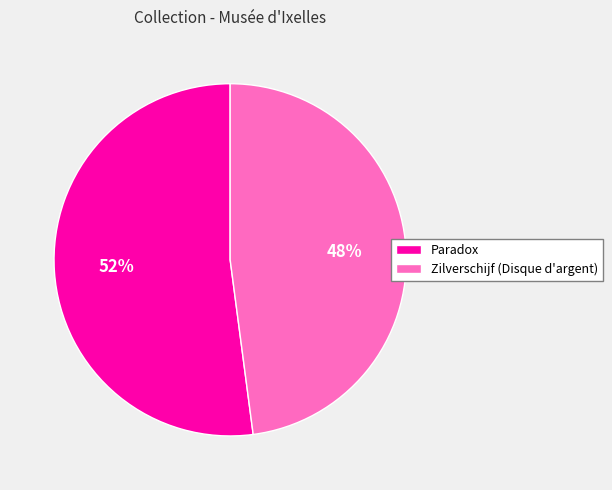

Which has a higher value, Zilverschijf (Disque d'argent) or Paradox?

Paradox